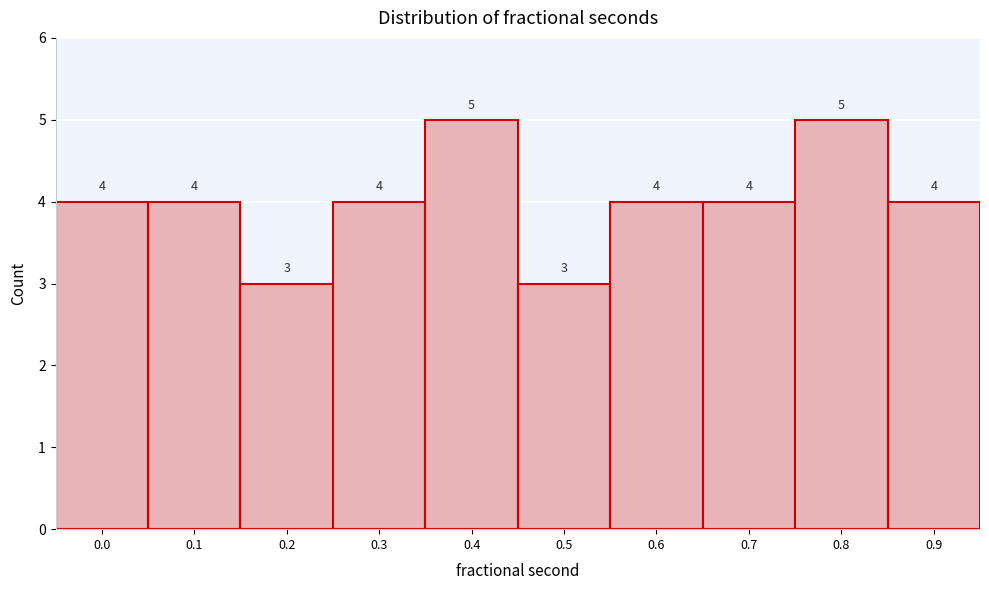

Reading right to left, transcribe all the data shown in this chart.

0.9=4	0.8=5	0.7=4	0.6=4	0.5=3	0.4=5	0.3=4	0.2=3	0.1=4	0.0=4